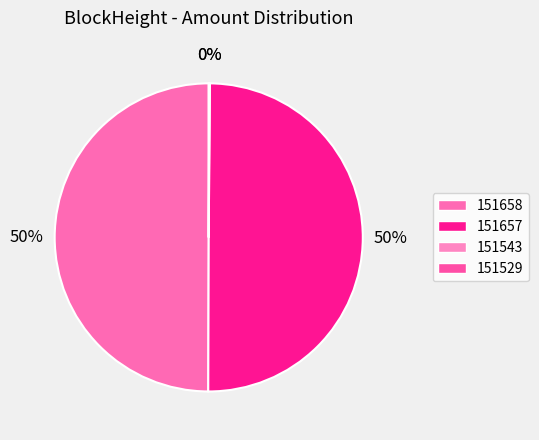

Is there any slice that represents more than half of the pie?

No